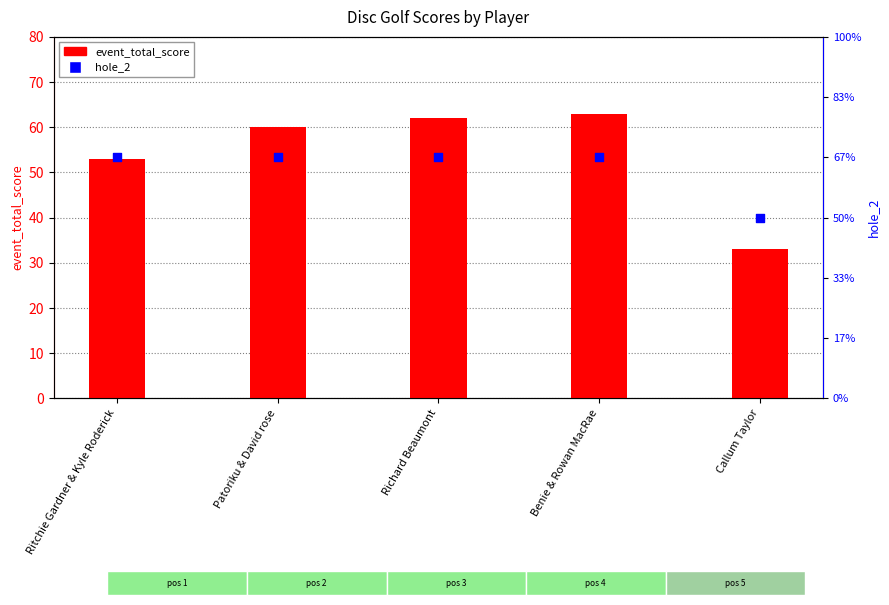

Which series reaches the minimum Y coordinate?

hole_2